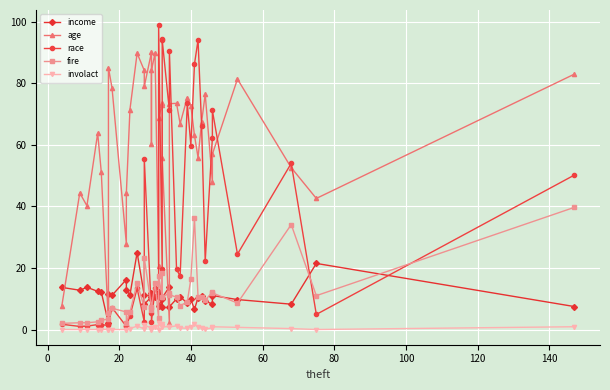

What is the highest value of the age series?

90.1